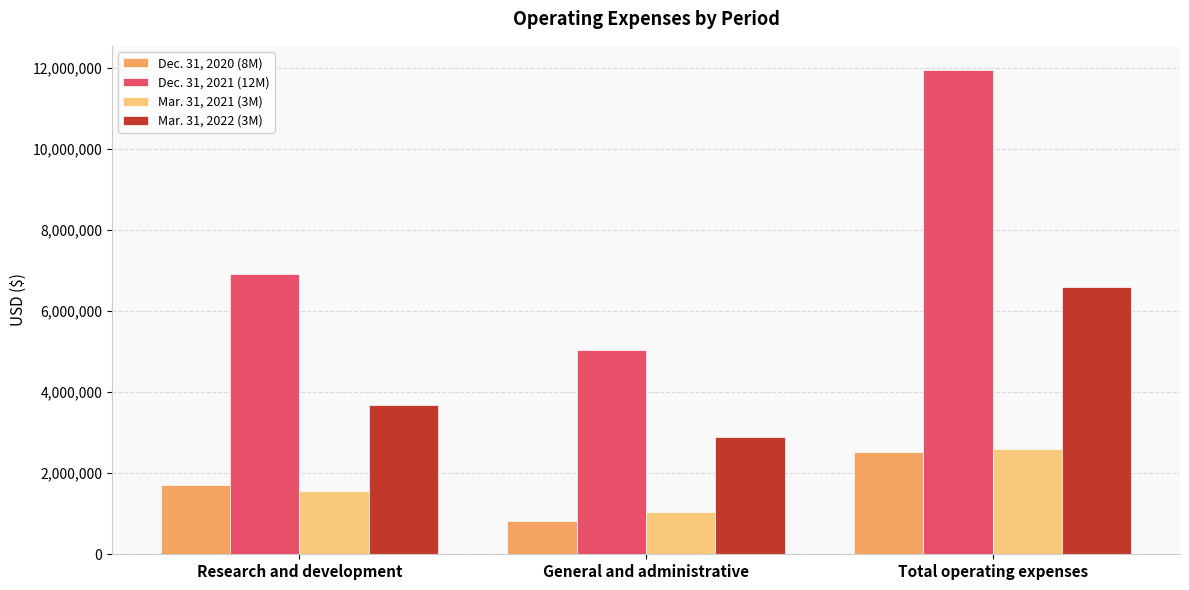

Reading left to right, what are all the values shown in this chart?

Dec. 31, 2020 (8M): Research and development=1707367	General and administrative=823179	Total operating expenses=2530546
Dec. 31, 2021 (12M): Research and development=6914756	General and administrative=5035729	Total operating expenses=11950485
Mar. 31, 2021 (3M): Research and development=1557039	General and administrative=1050672	Total operating expenses=2607711
Mar. 31, 2022 (3M): Research and development=3680280	General and administrative=2906020	Total operating expenses=6586300